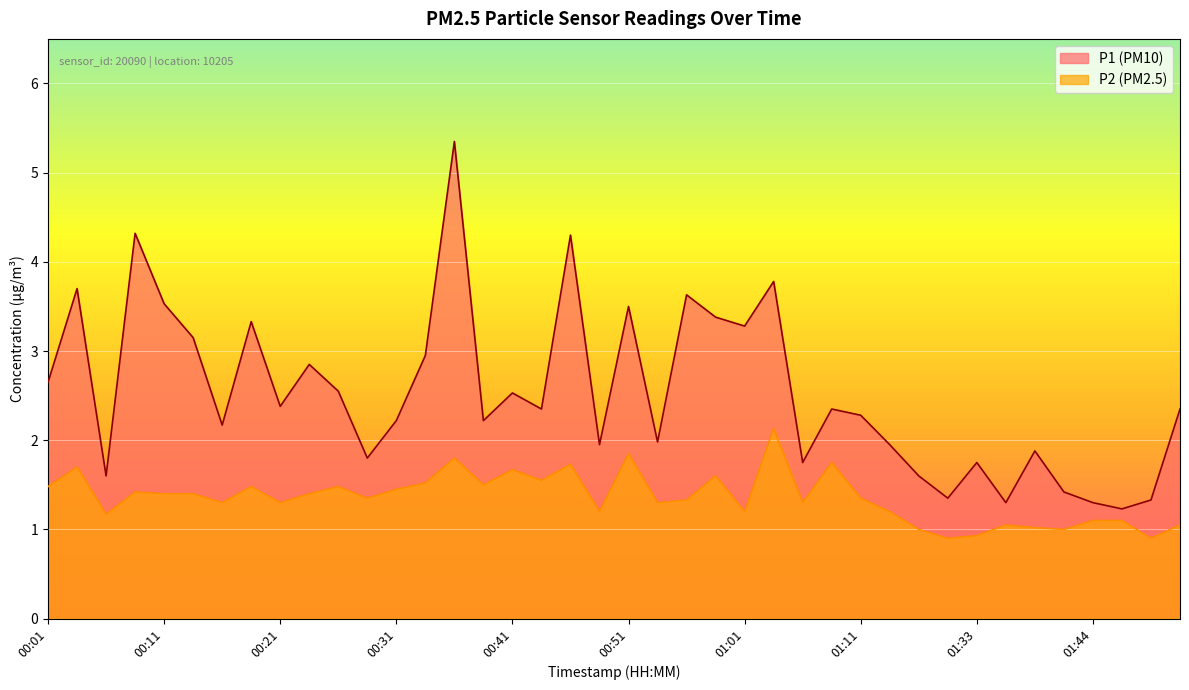

Where is P1 nearest to the value 3?

00:33